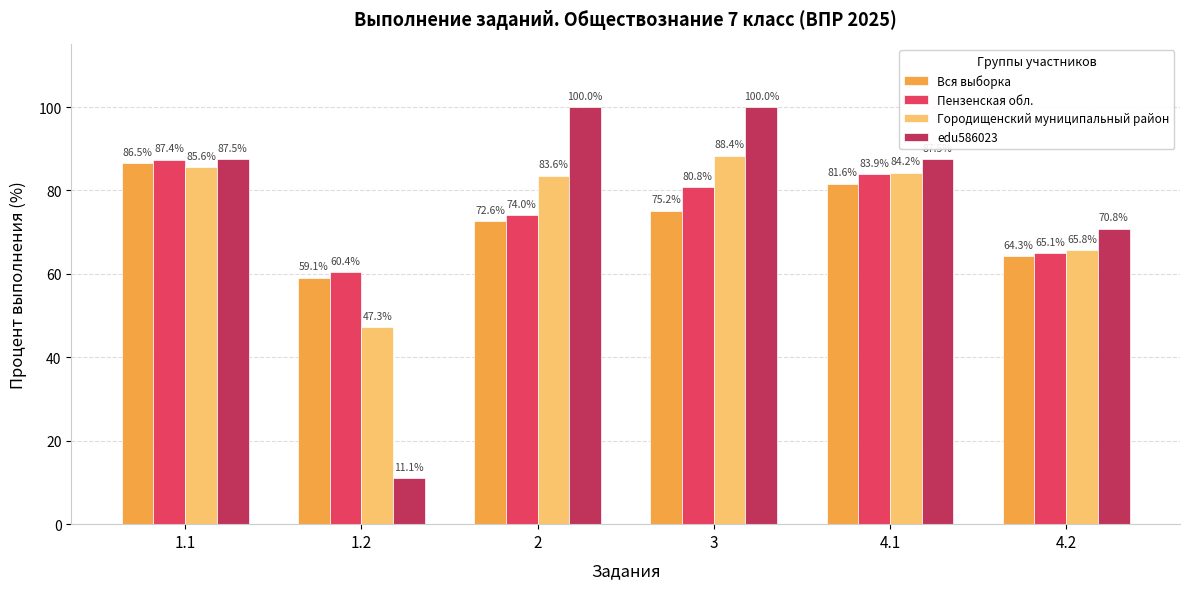

How many data points in Городищенский муниципальный район are less than 84?

3